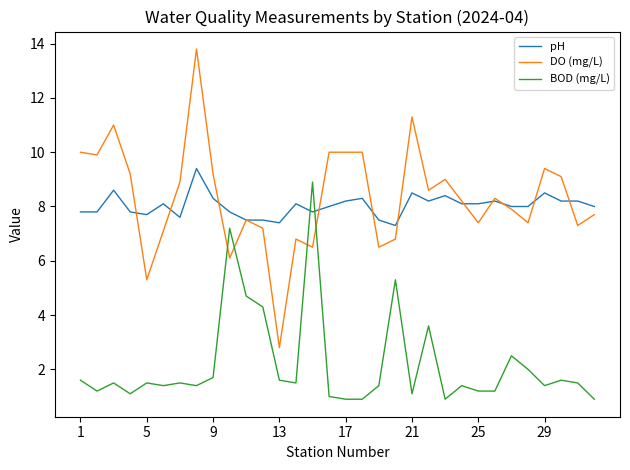

What is the highest value of the pH series?

9.4